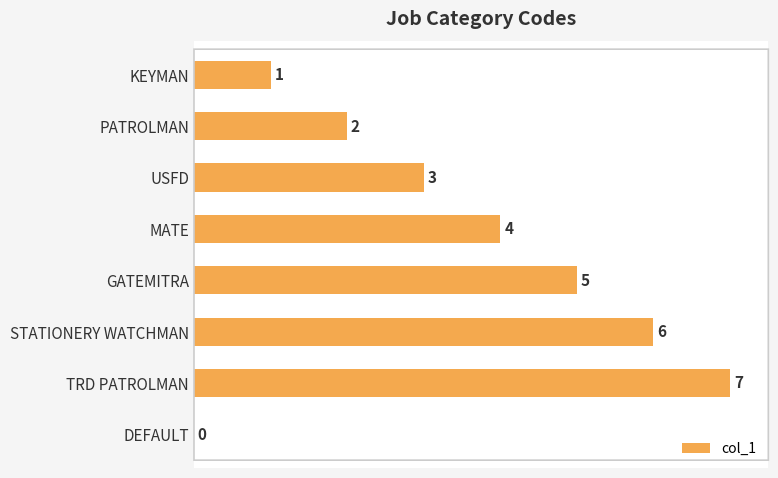

What is the maximum value shown in the chart?

7